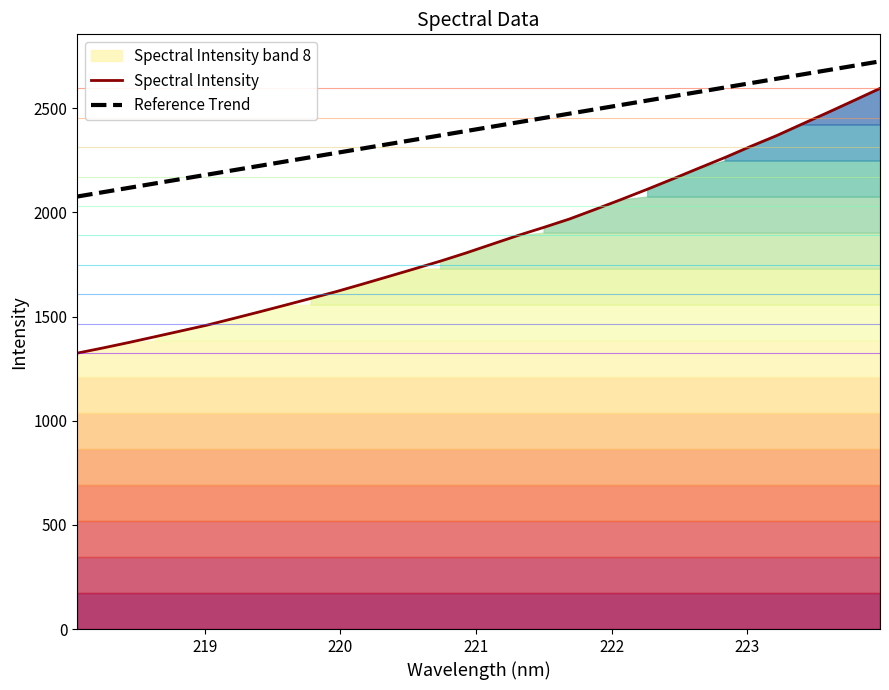

Which label corresponds to the smallest value in the chart?

218.0596